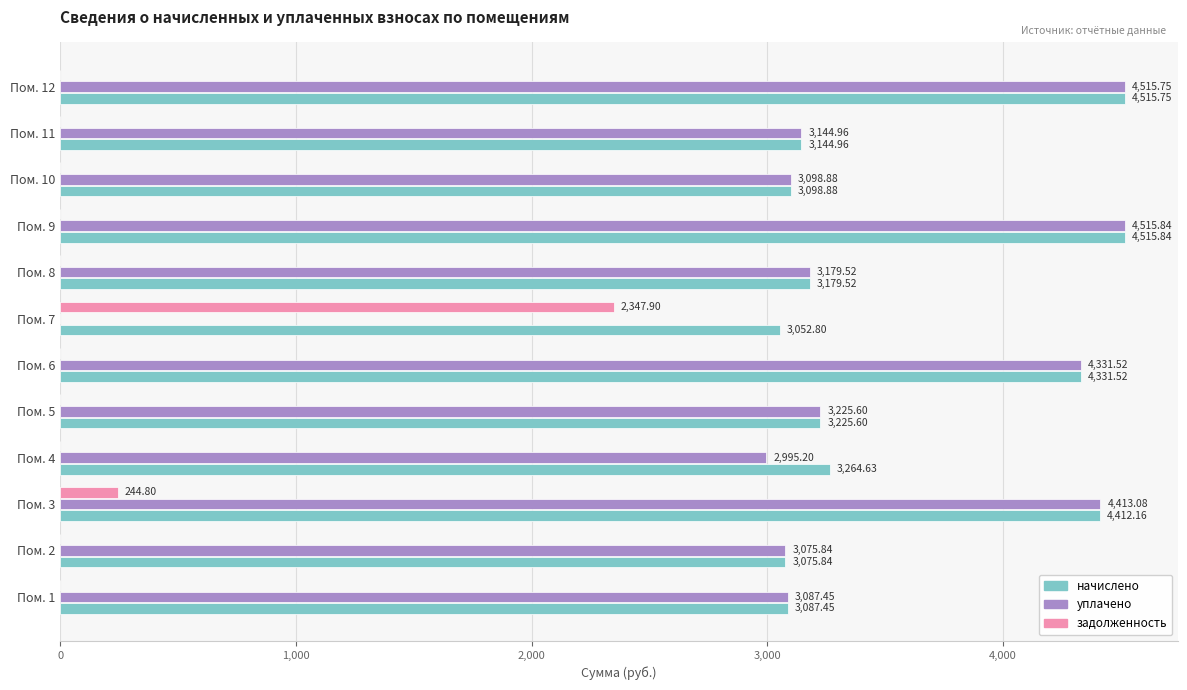

What is the sum of the уплачено values at Пом. 2 and Пом. 6?

7407.4